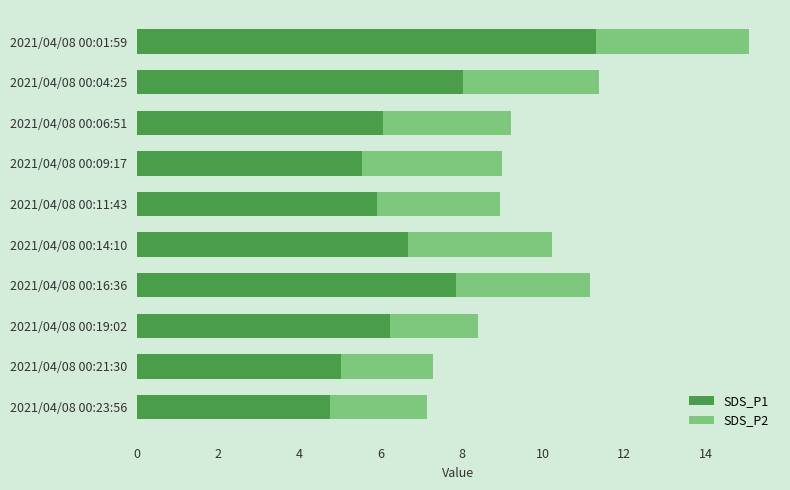

What is the maximum value for SDS_P1?

11.3